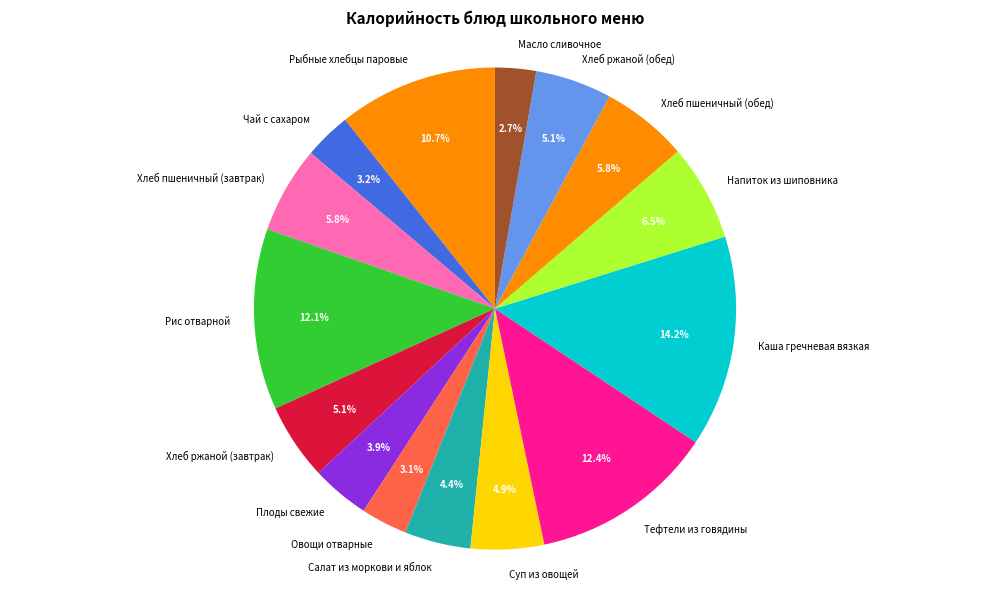

Is the sum of Тефтели из говядины and Рыбные хлебцы паровые greater than half?

No